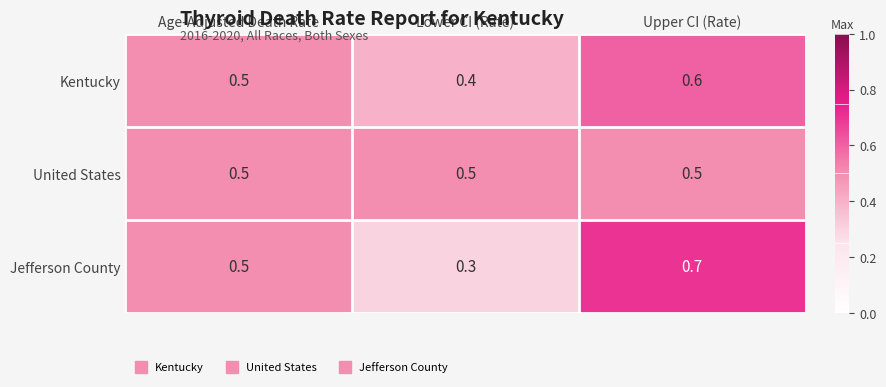

What is the sum of all Kentucky values?

1.5